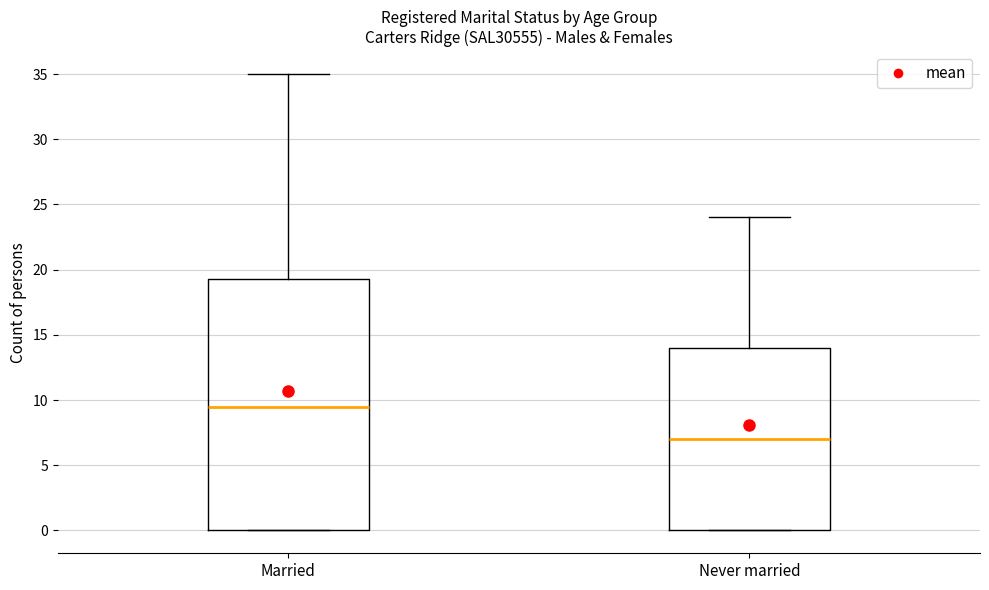

Which box has the lowest median line?

Never married